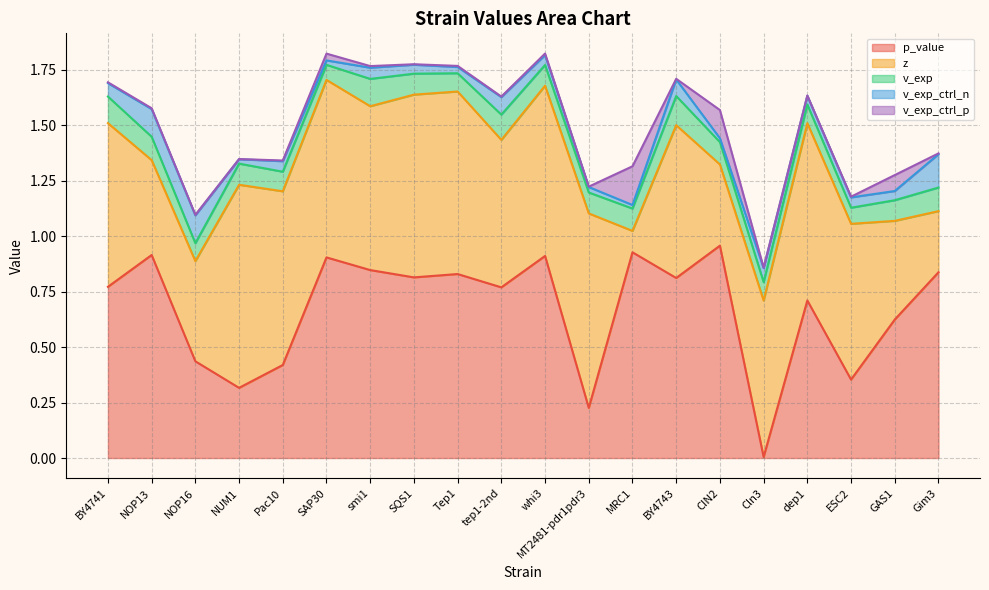

How many series are shown in this chart?

5